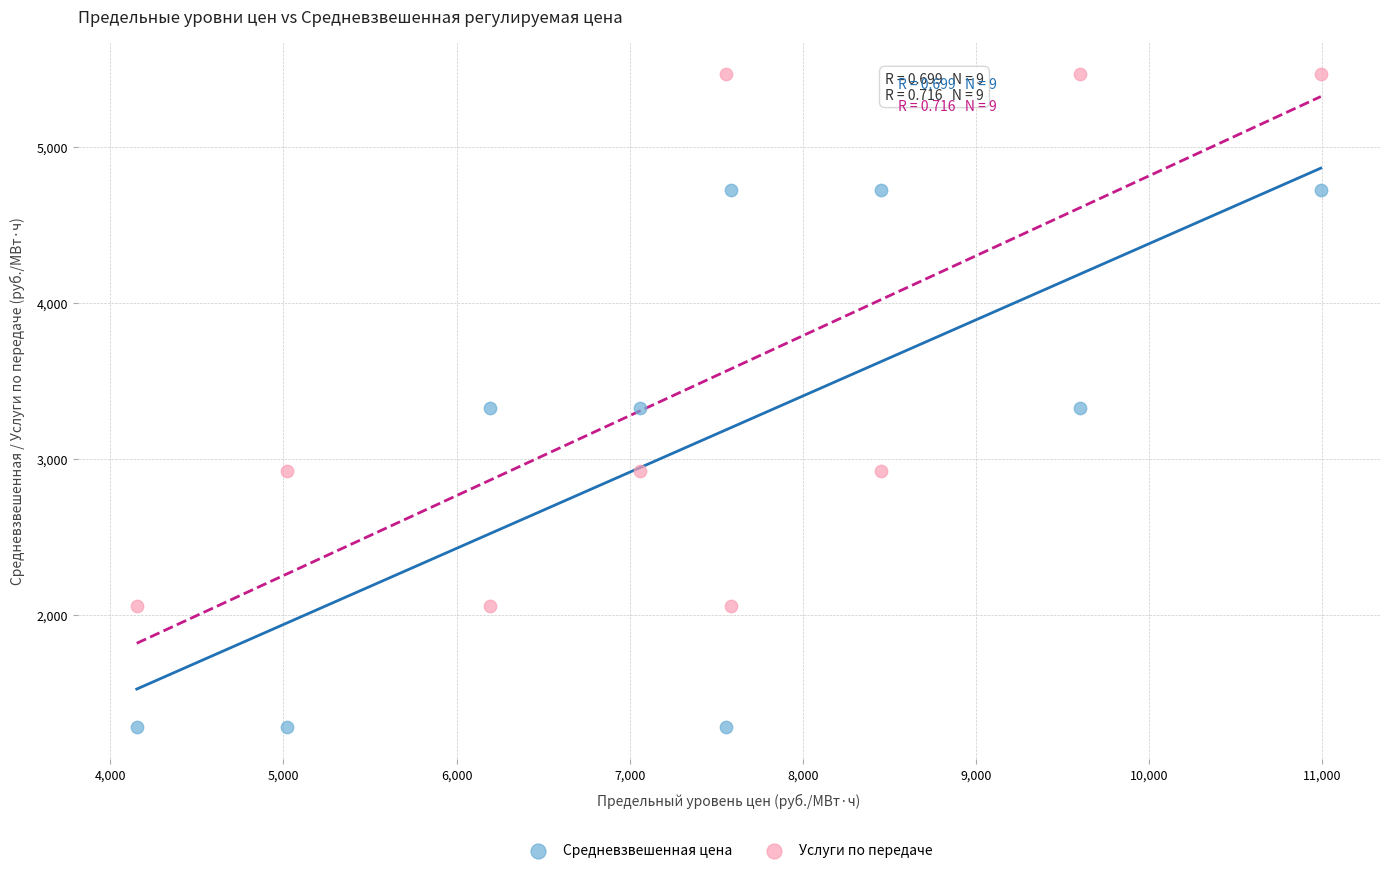

Across all data points, what is the range of X values (max minus min)?

6838.4